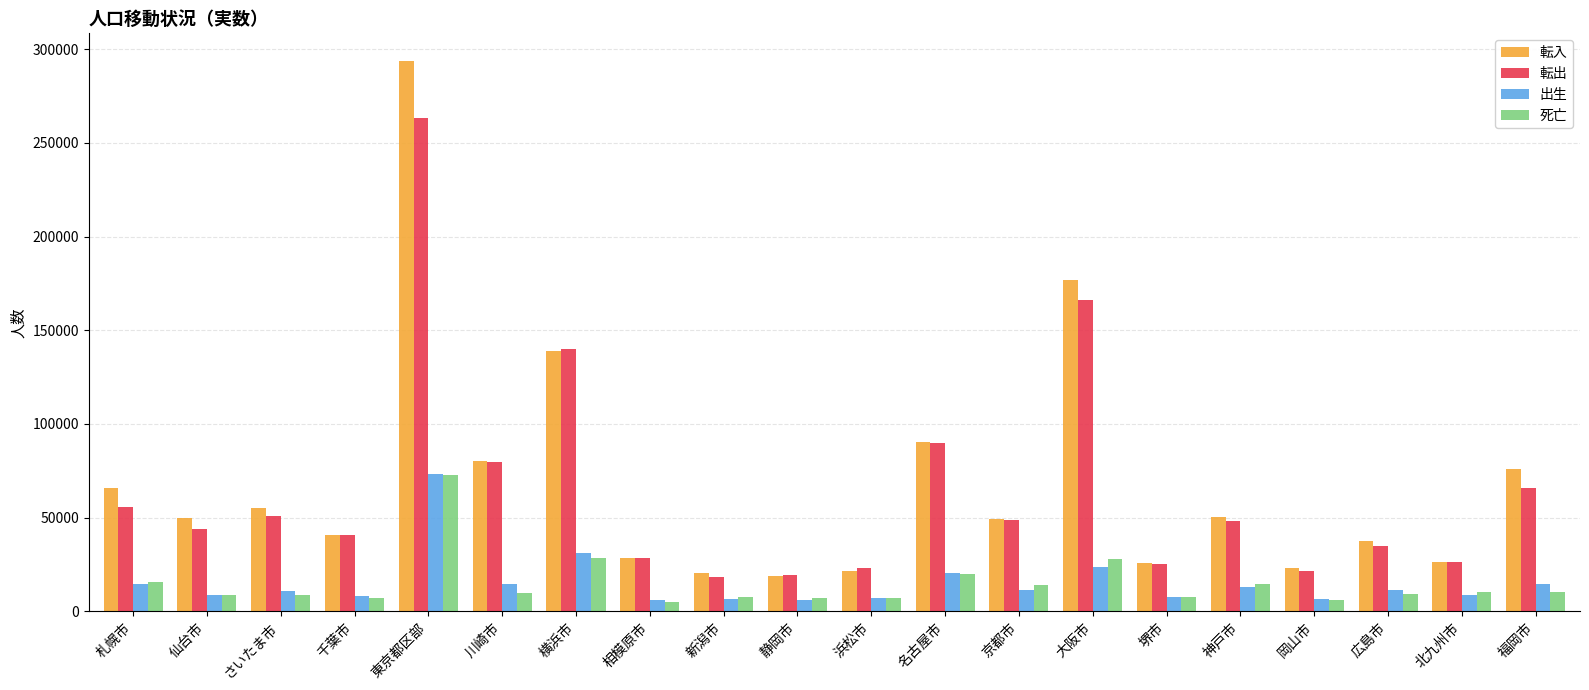

Which label corresponds to the largest value in the chart?

東京都区部